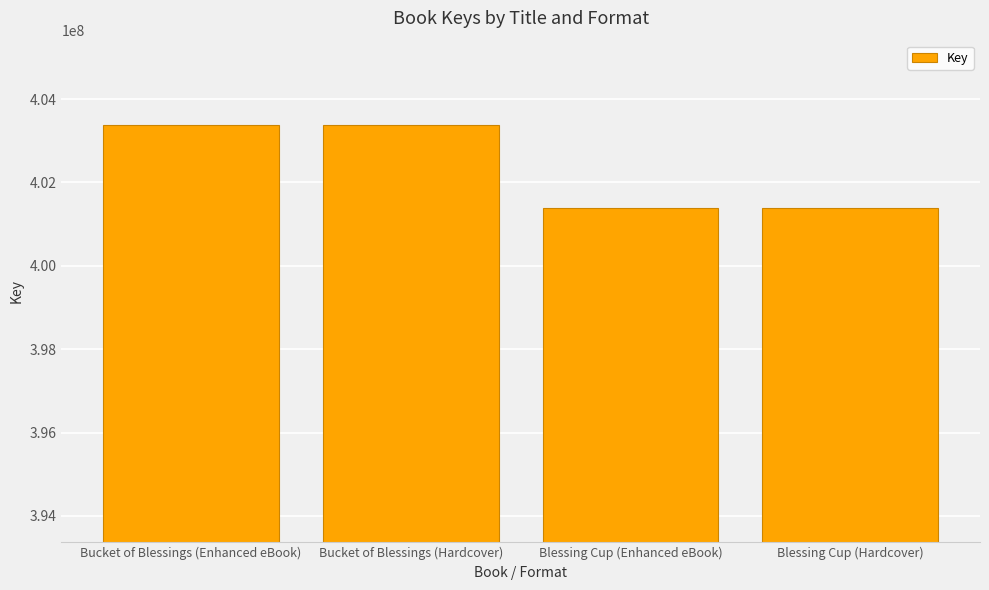

What is the difference between the maximum and second lowest values?

1987328